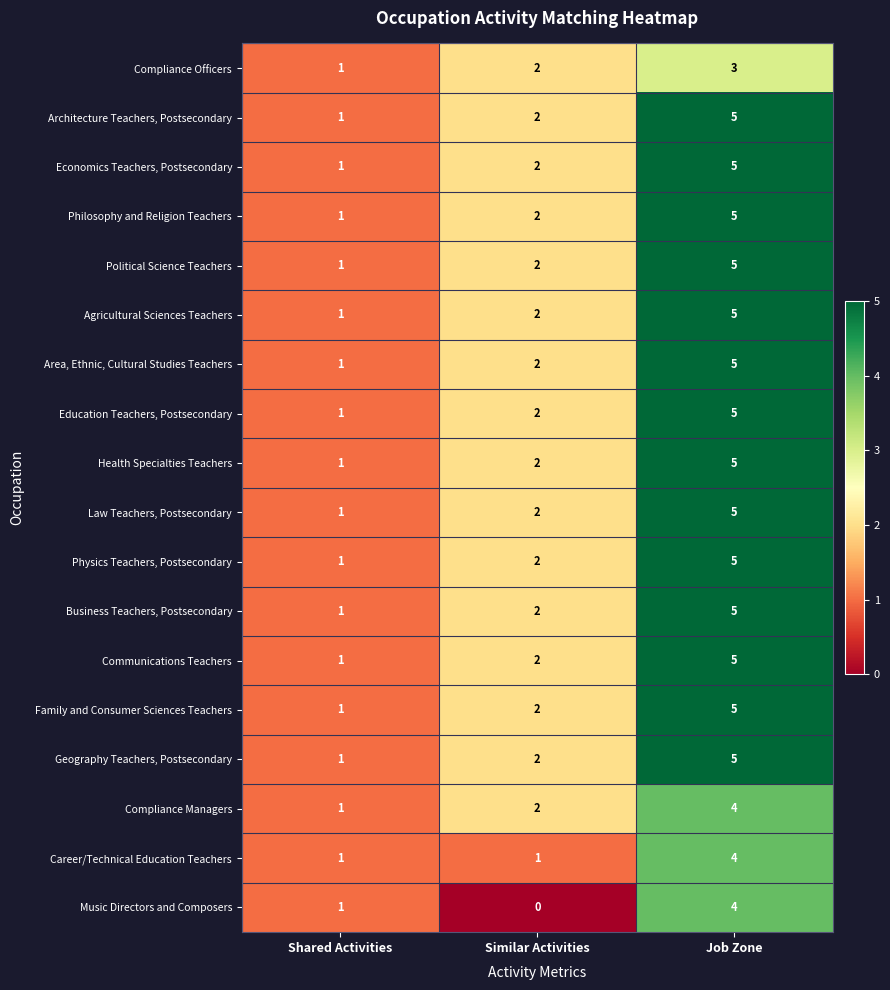

Rank the categories by Physics Teachers, Postsecondary value from lowest to highest.

Shared Activities, Similar Activities, Job Zone